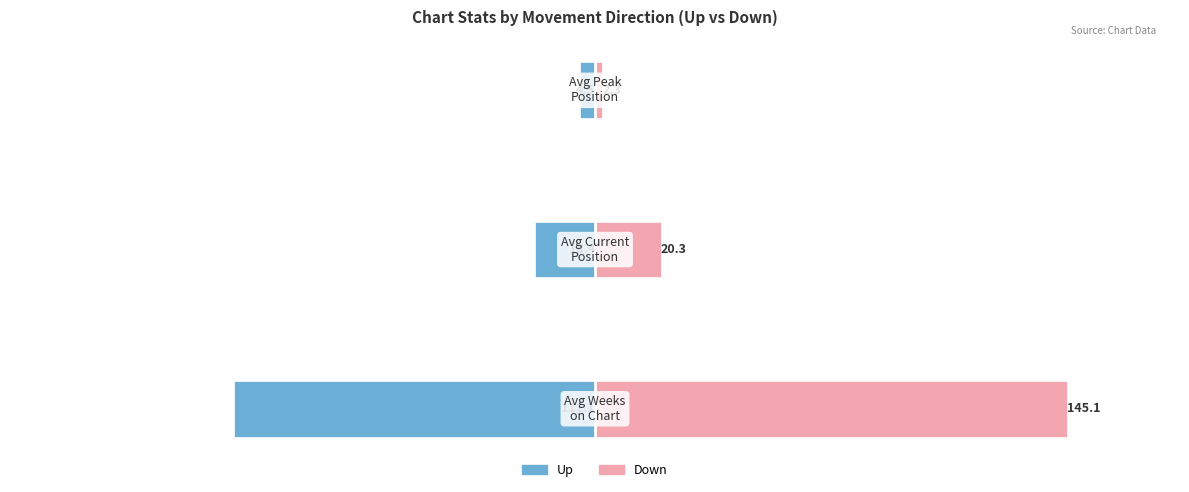

Which series has the widest spread of values?

down